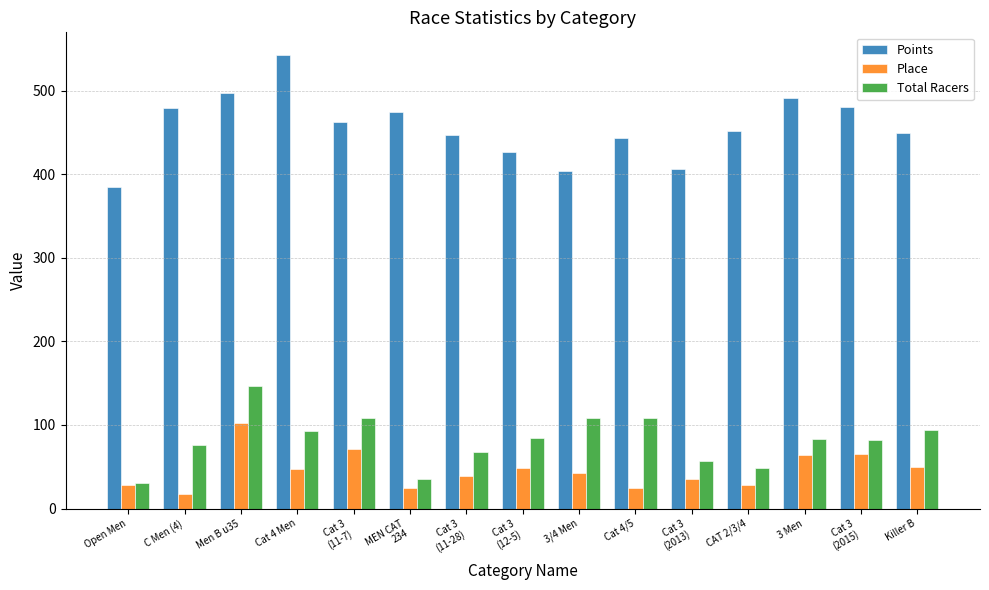

What are all the series names shown in the legend?

Points, Place, Total Racers